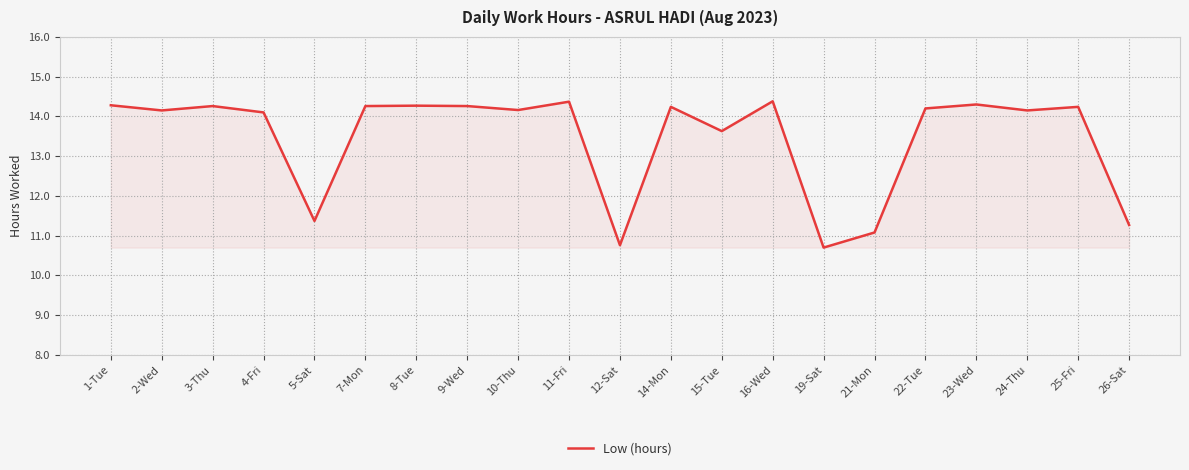

What is the smallest value displayed?

10.7